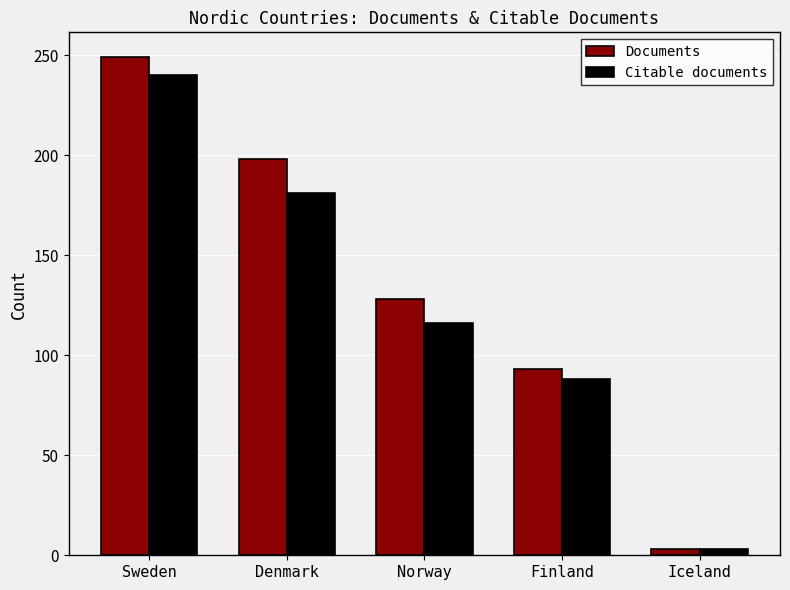

Which category has the highest value in the Citable documents series?

Sweden